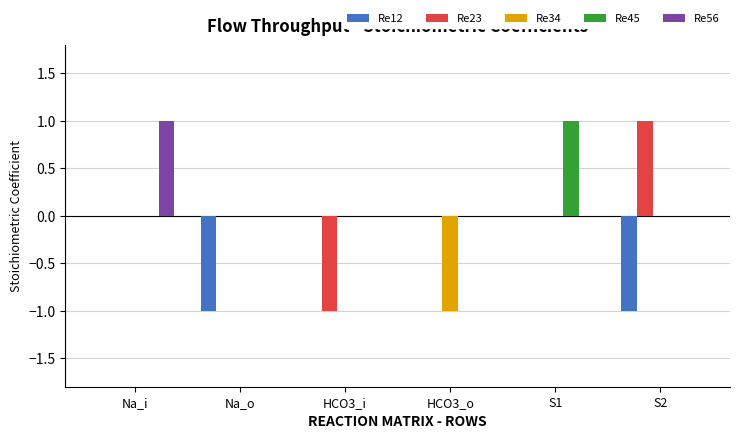

The value of Re12 at HCO3_o is 0. True or false?

True